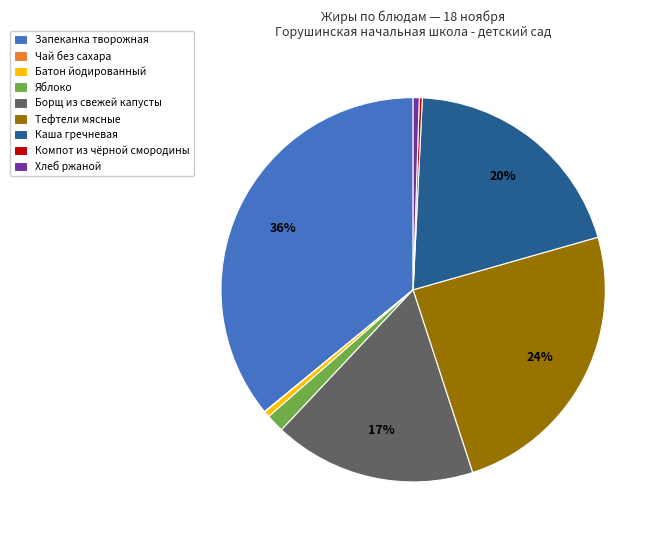

True or false: Борщ из свежей капусты accounts for 29% of the total.

False